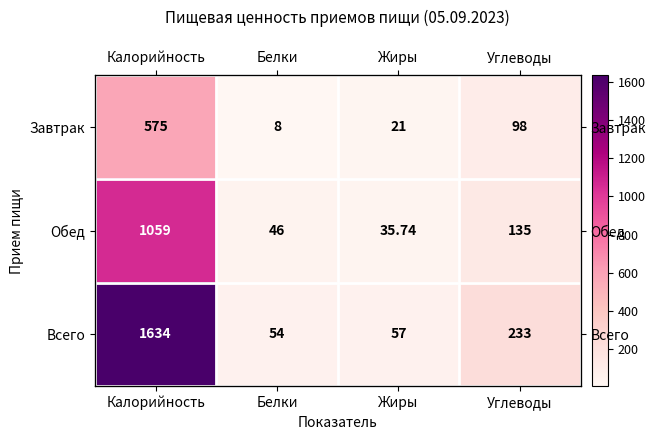

Is it true that Обед equals 68.5 at Белки?

False